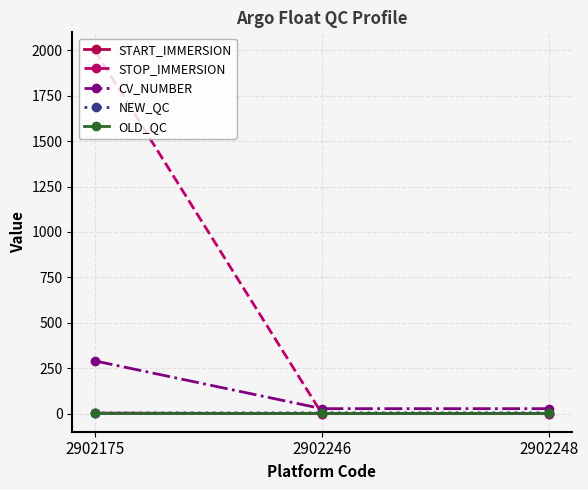

Which series has the widest spread of values?

STOP_IMMERSION